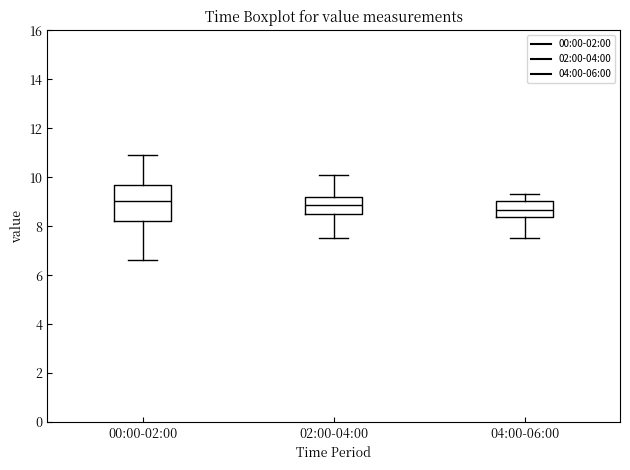

Where is the upper edge of the box for 00:00-02:00 on the y-axis? The values are not printed on the chart, so give them approximately, as read against the axis.

9.6